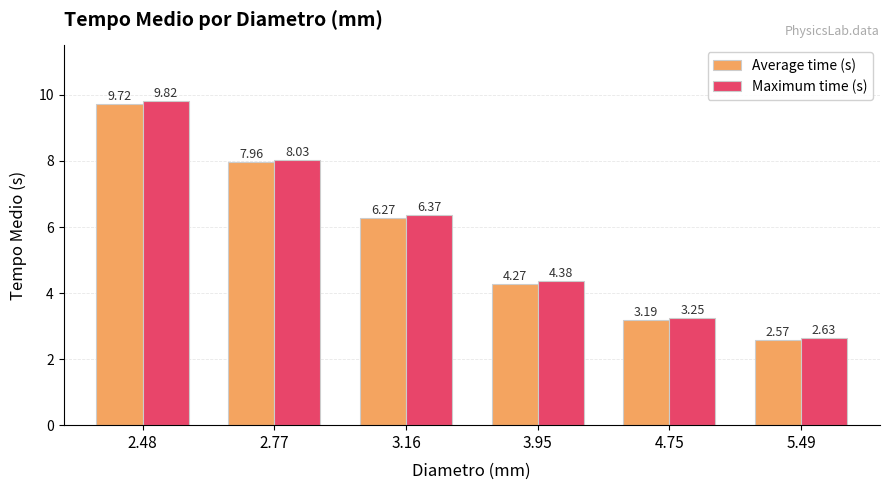

Is the value of Average time (s) at 2.77 greater than the value of Maximum time (s) at 2.77?

No